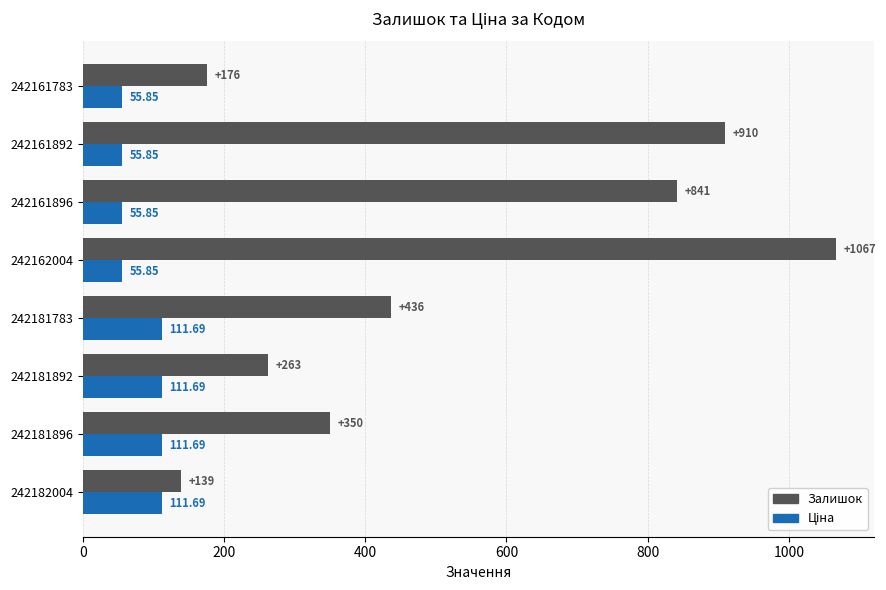

What is the difference between the second highest and second lowest values in the Залишок series?

734.0